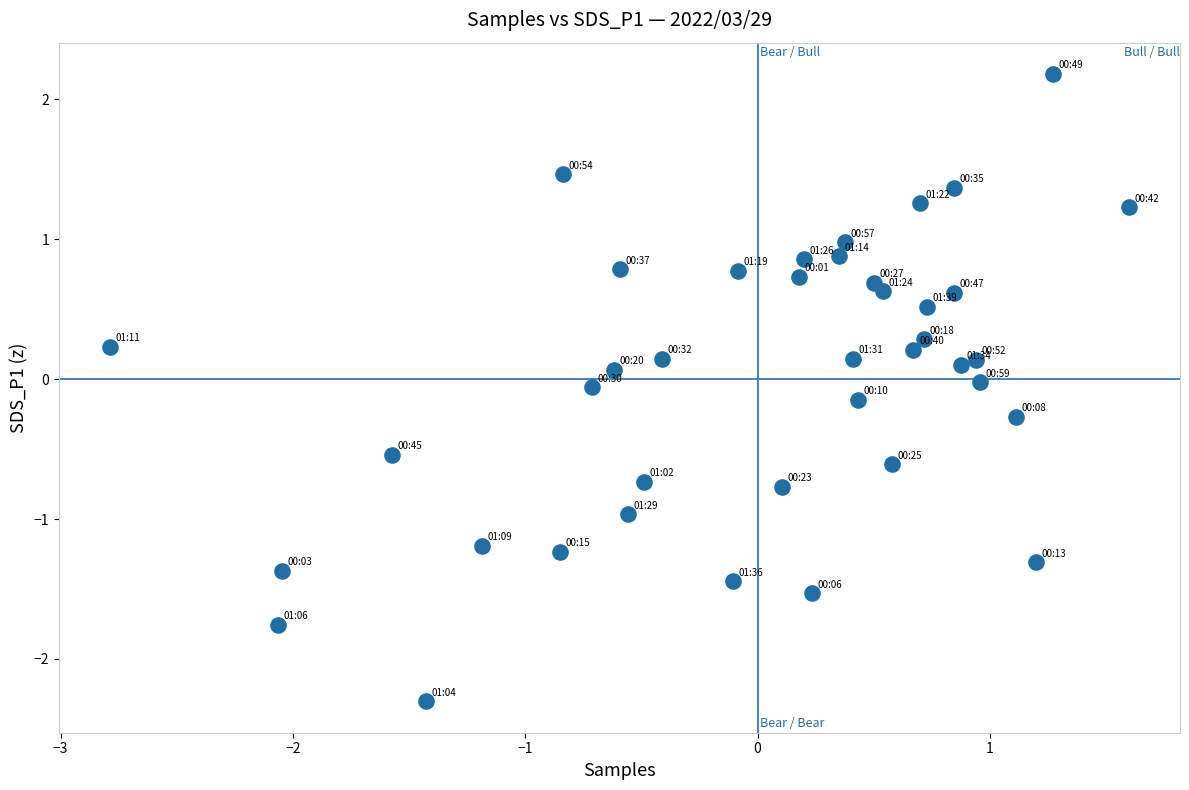

What is the range of Y values (max minus min)?

4.5